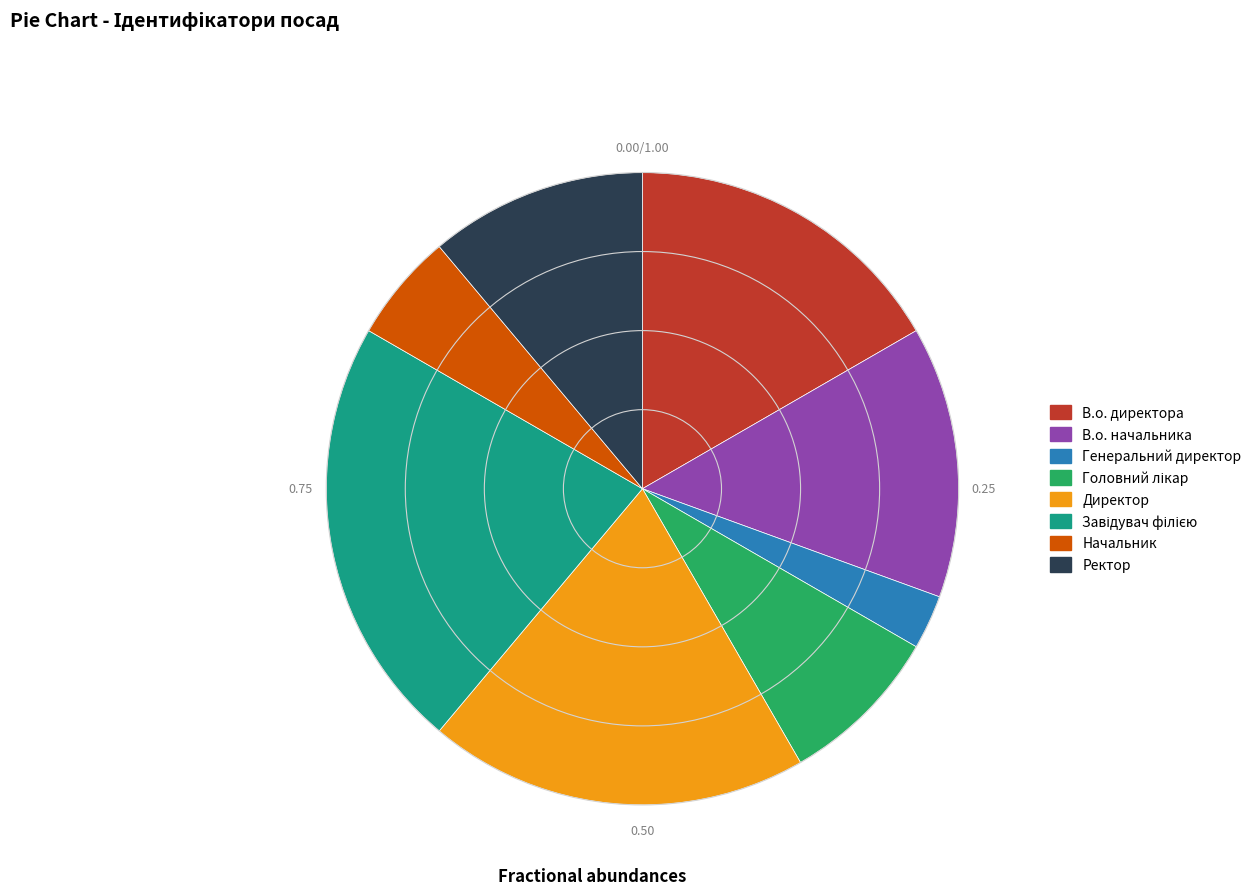

Is there a majority slice in this chart?

No